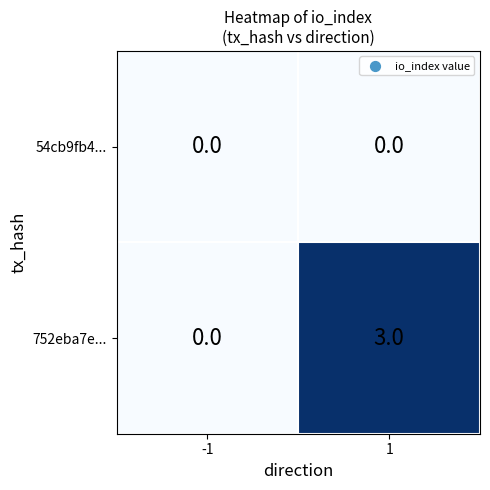

How many series are shown in this chart?

2